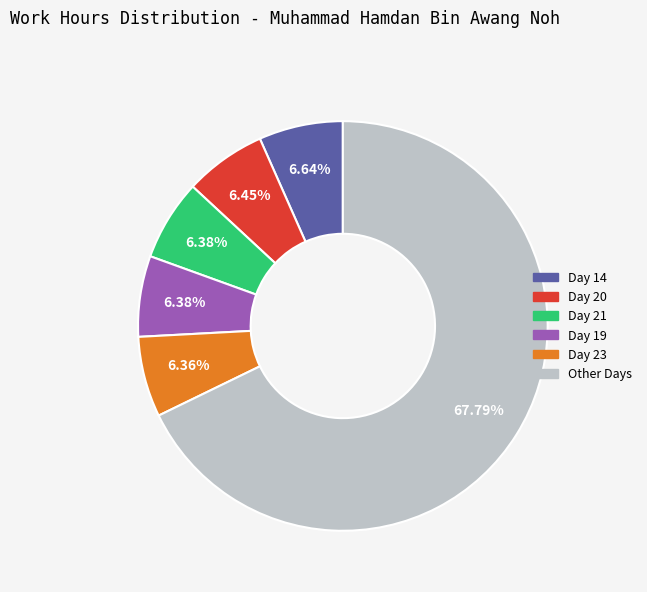

Does any single category account for the majority?

Yes